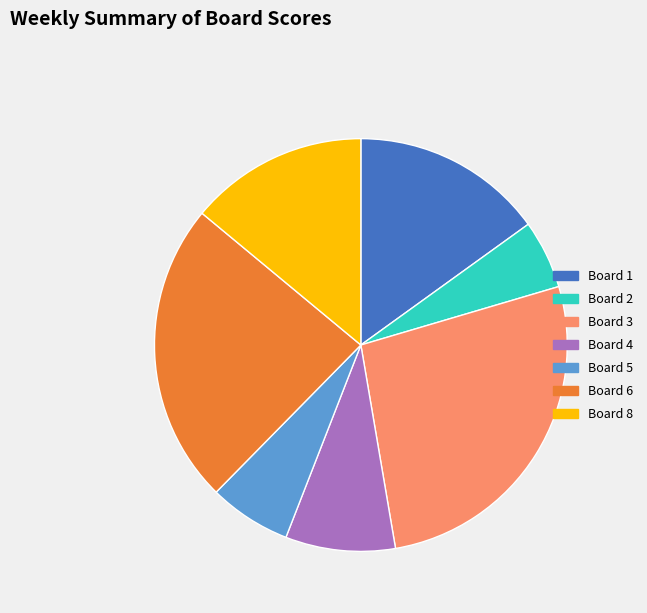

The Board 3 slice represents 27% of the pie. True or false?

True